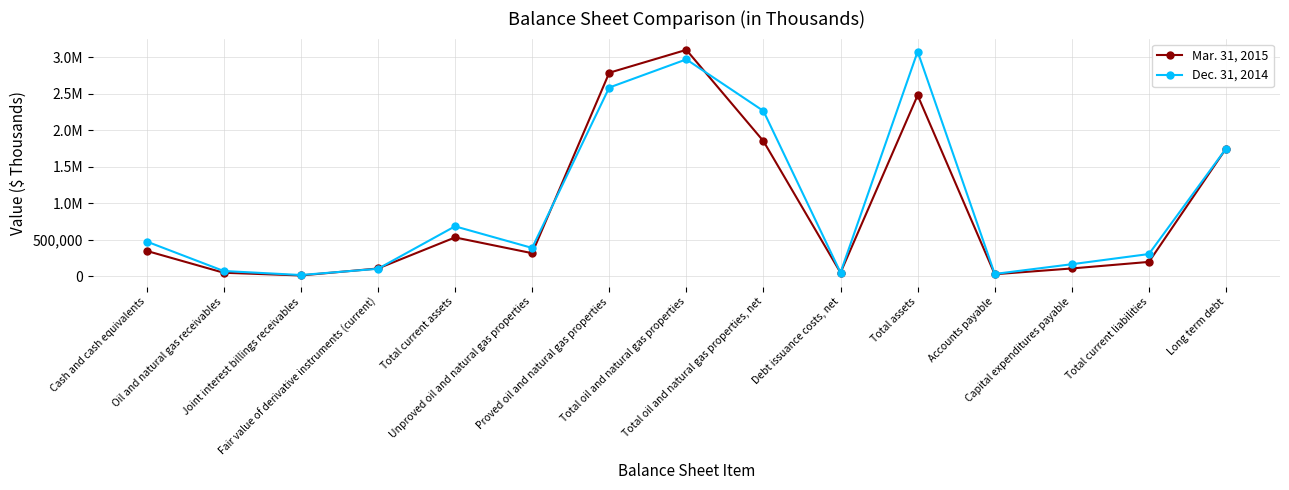

What is the minimum value shown in the chart?

8553